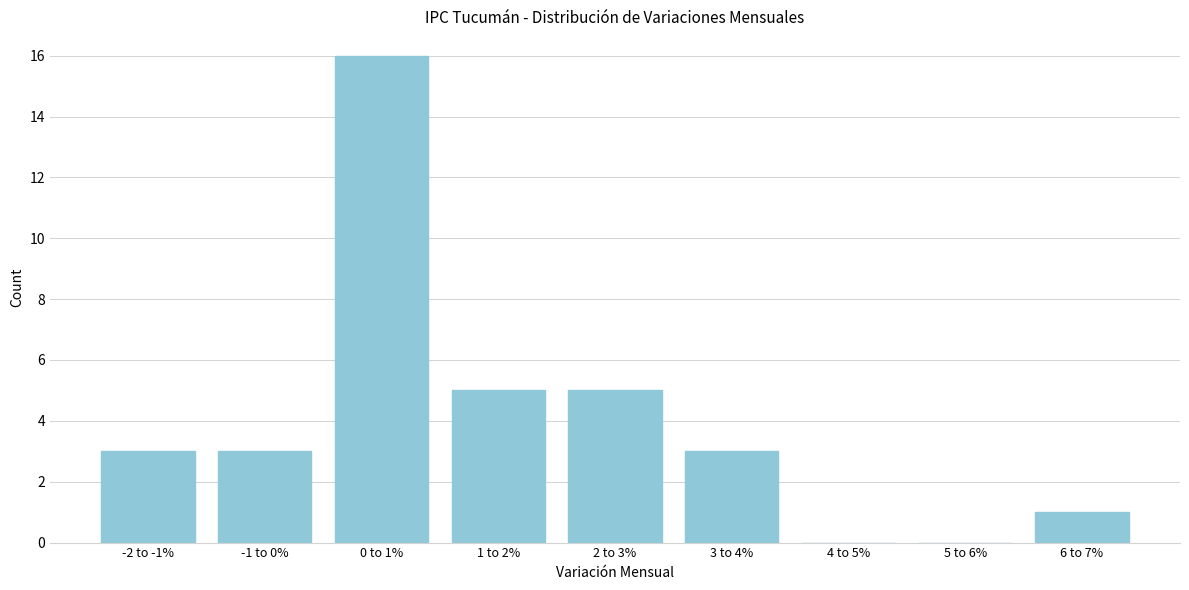

Reading left to right, list all the values displayed in this chart.

-2 to -1%=3	-1 to 0%=3	0 to 1%=16	1 to 2%=5	2 to 3%=5	3 to 4%=3	4 to 5%=0	5 to 6%=0	6 to 7%=1